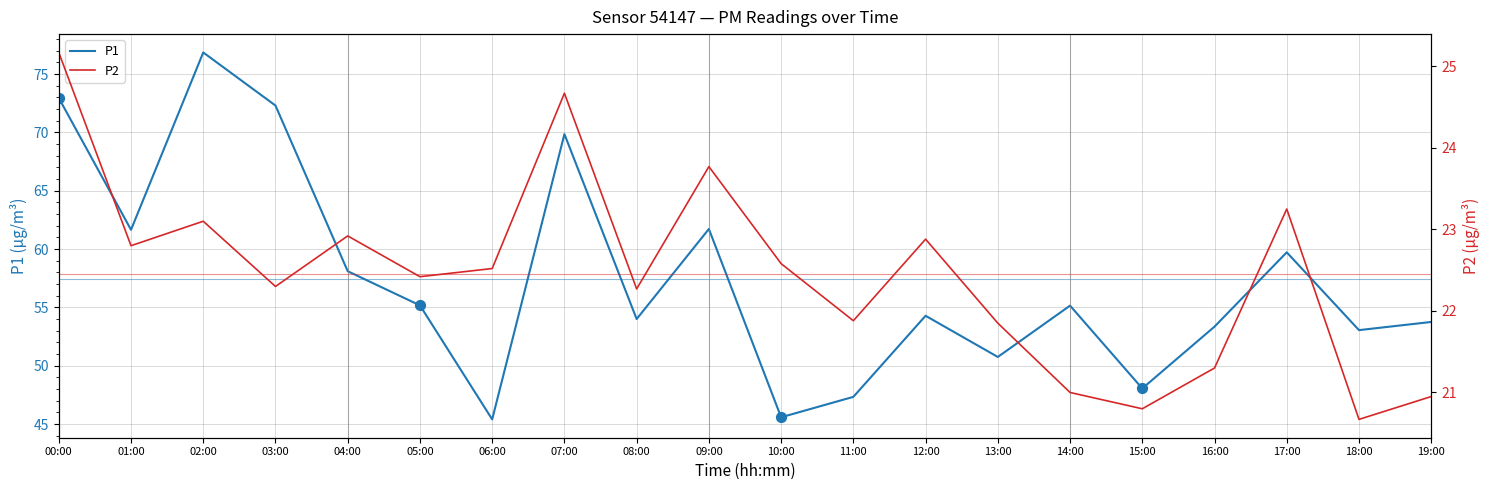

What are all the series names shown in the legend?

P1, P2